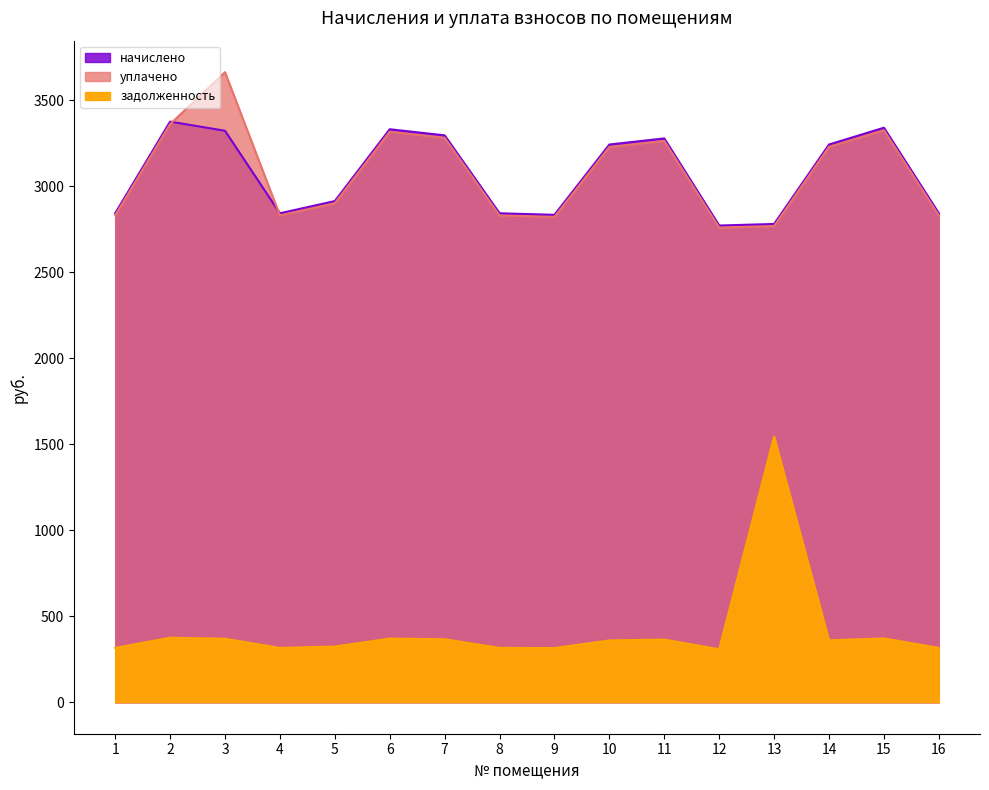

How many values in the уплачено series are below 3228?

8